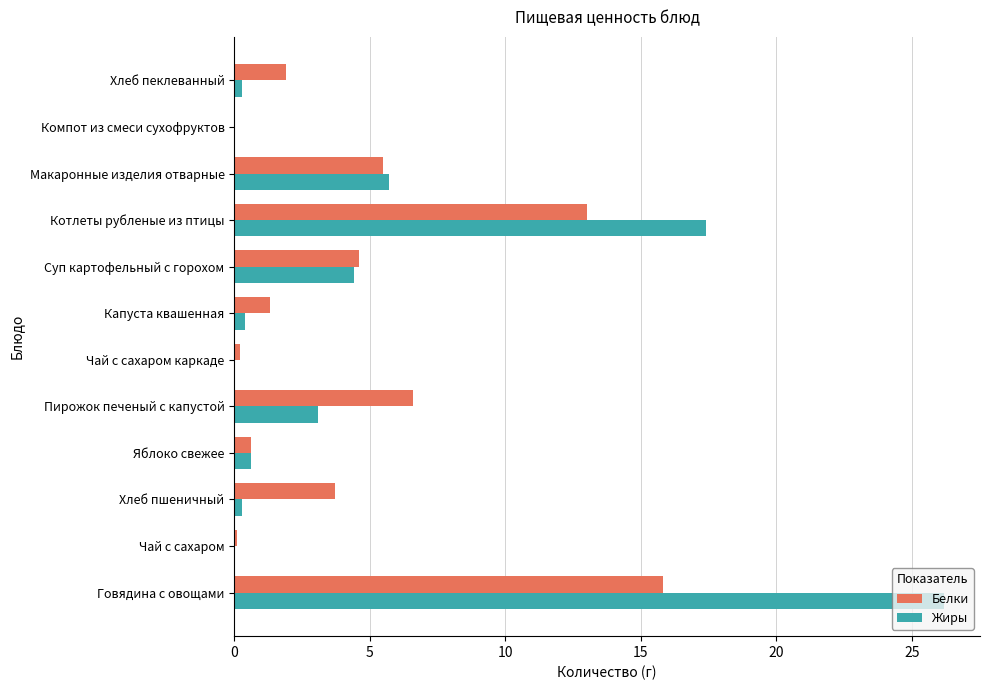

At which category is the sum across all series the highest?

Говядина с овощами